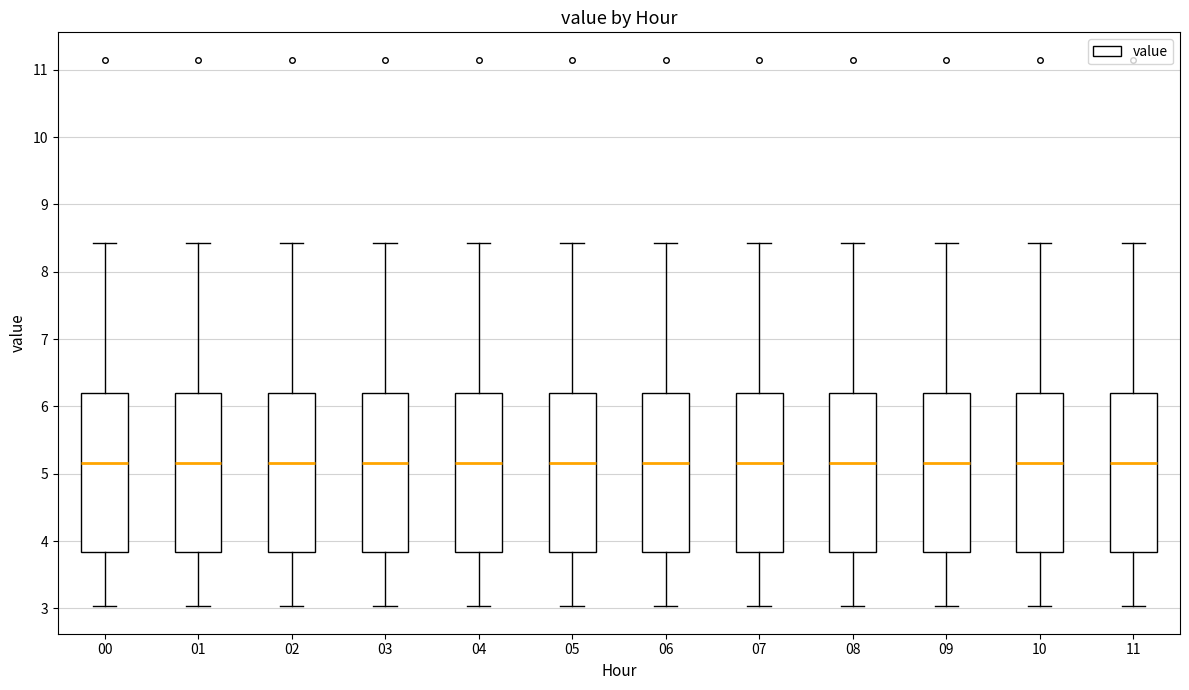

Where is the lower edge of the box at x = 04 on the y-axis? The values are not printed on the chart, so give them approximately, as read against the axis.

3.8